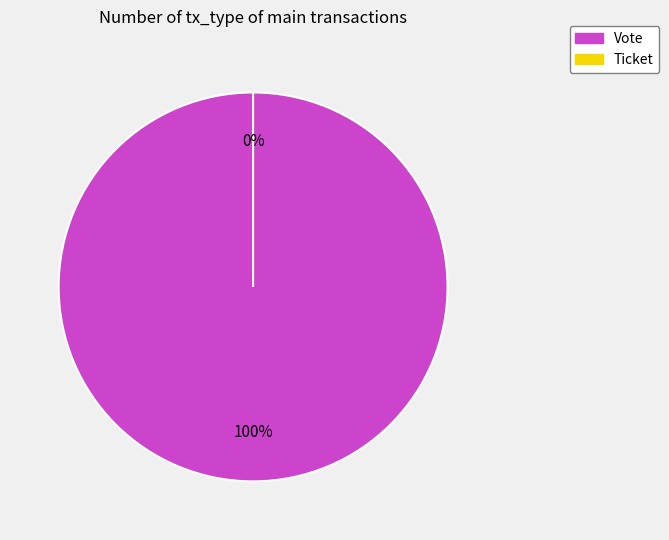

How many slices are in this pie chart?

2